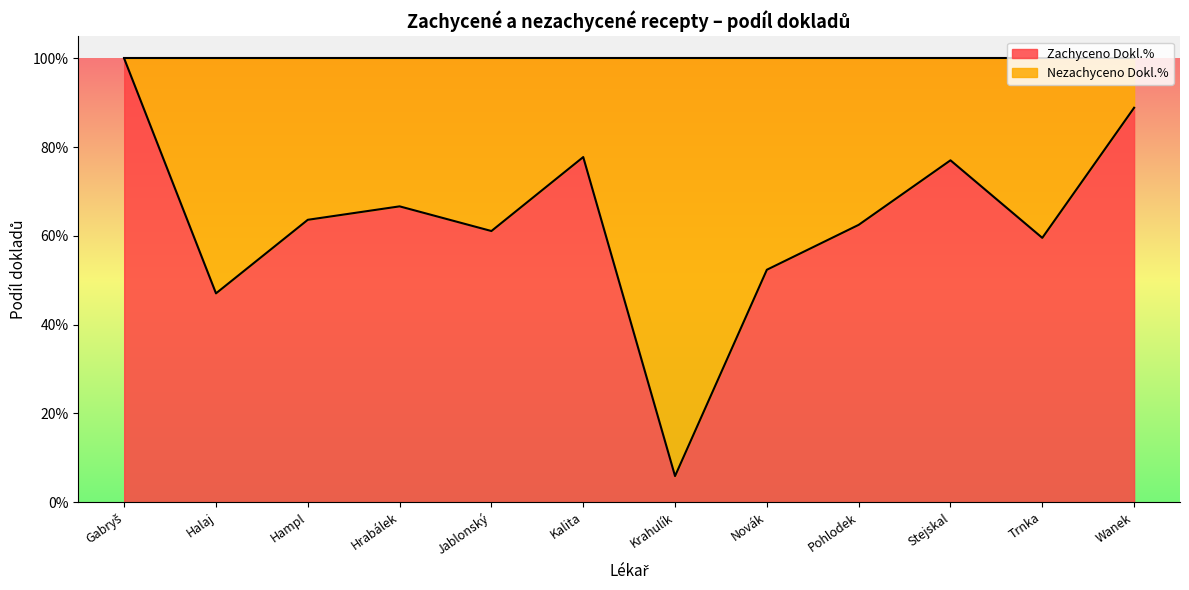

At which label is the value closest to 0?

Krahulík